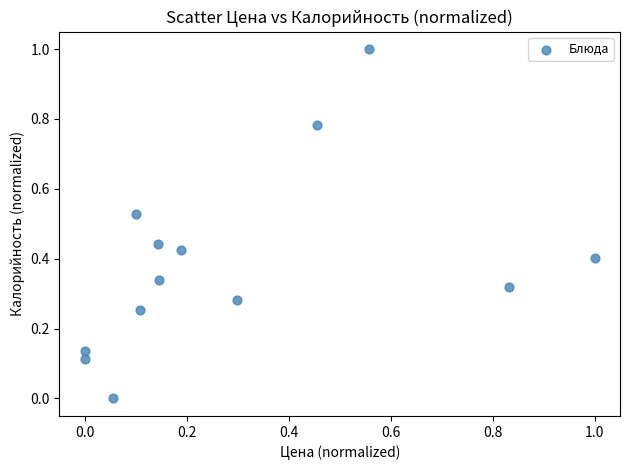

What is the range of X values (max minus min)?

1.0